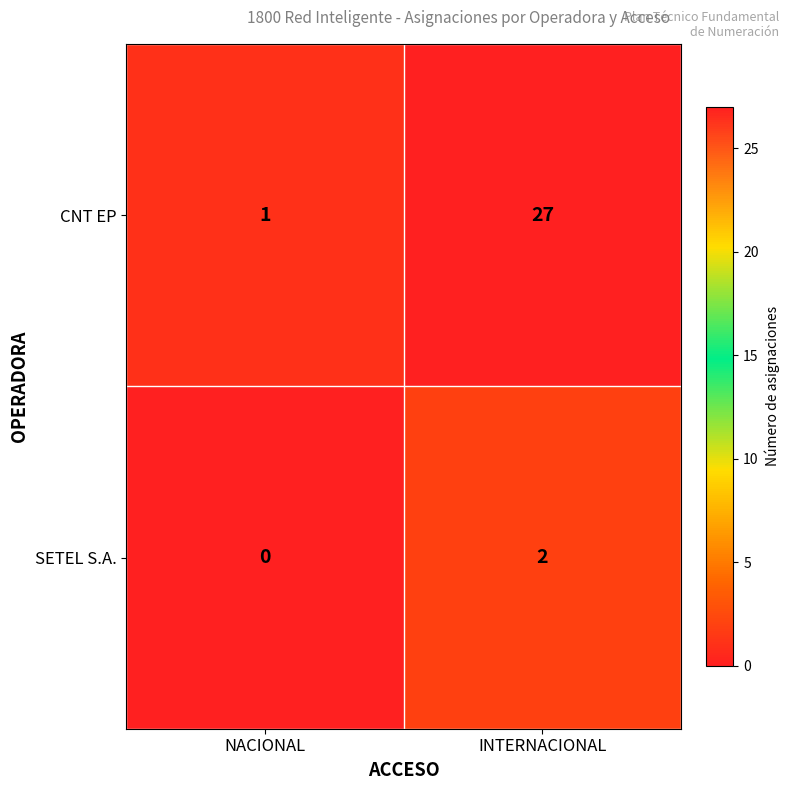

At which category does the chart reach its peak across all series?

INTERNACIONAL